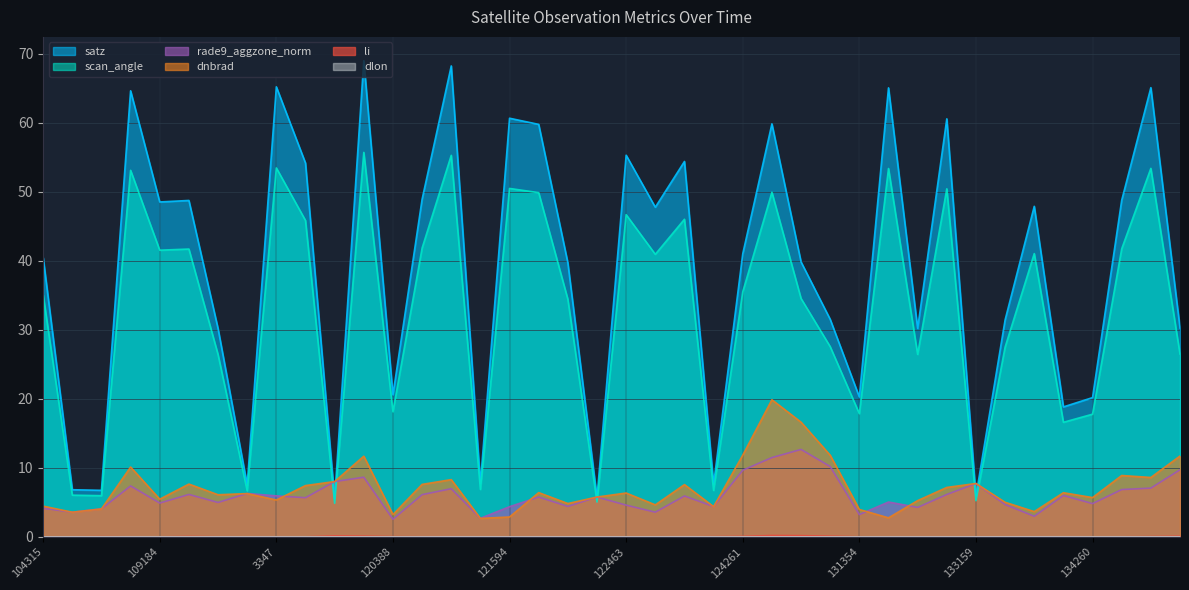

What is the label of the 34th point from the right?

113644